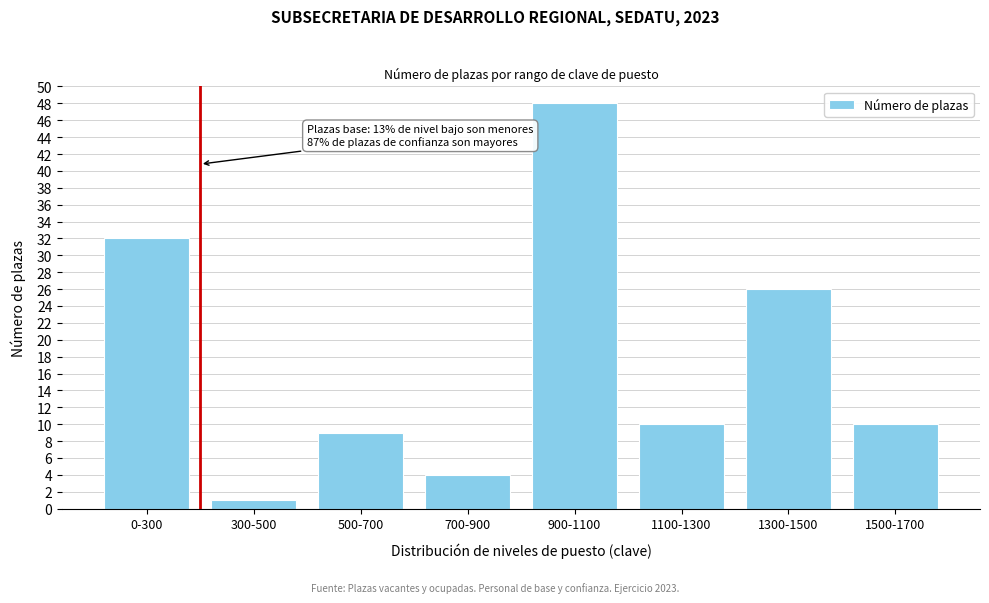

Reading left to right, extract all data points from this chart.

32	1	9	4	48	10	26	10